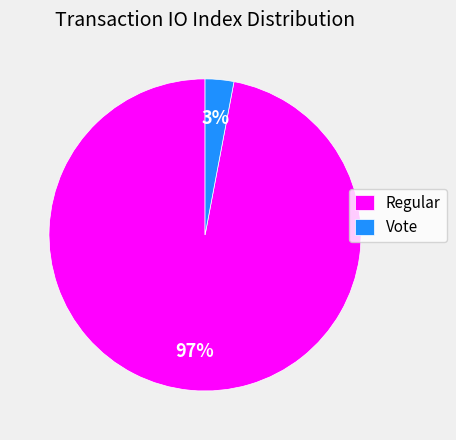

Count the number of slices in the pie.

2